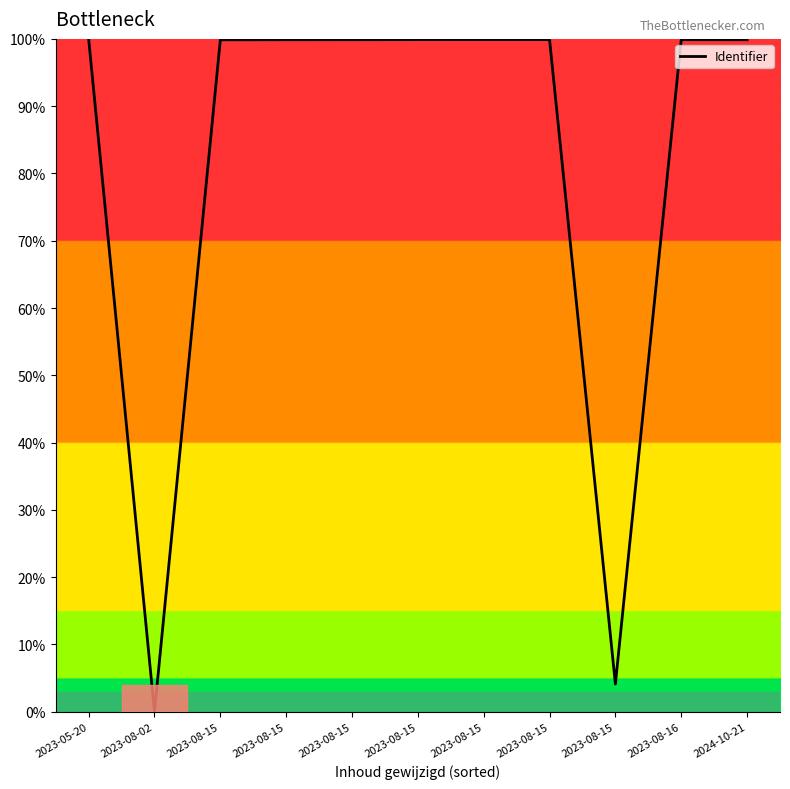

Does the chart have visible grid lines?

No